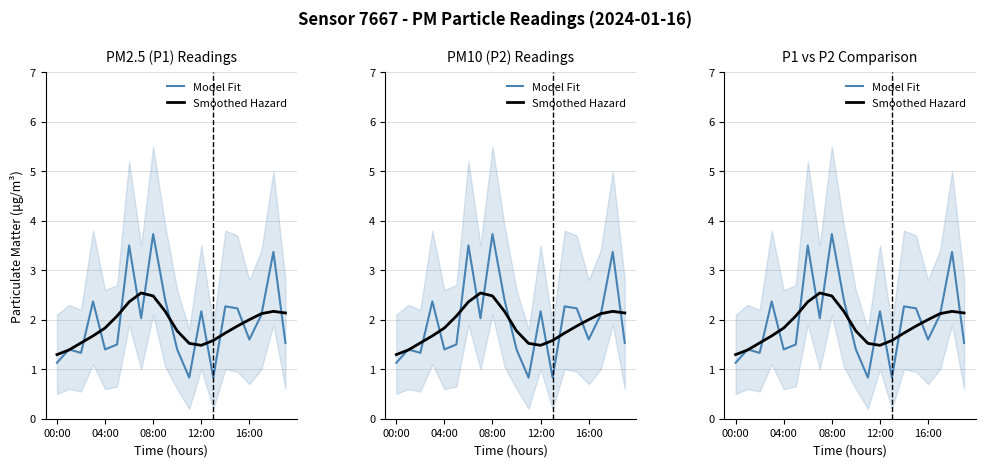

Rank the series by their average value, from highest to lowest.

Model Fit, Smoothed Hazard